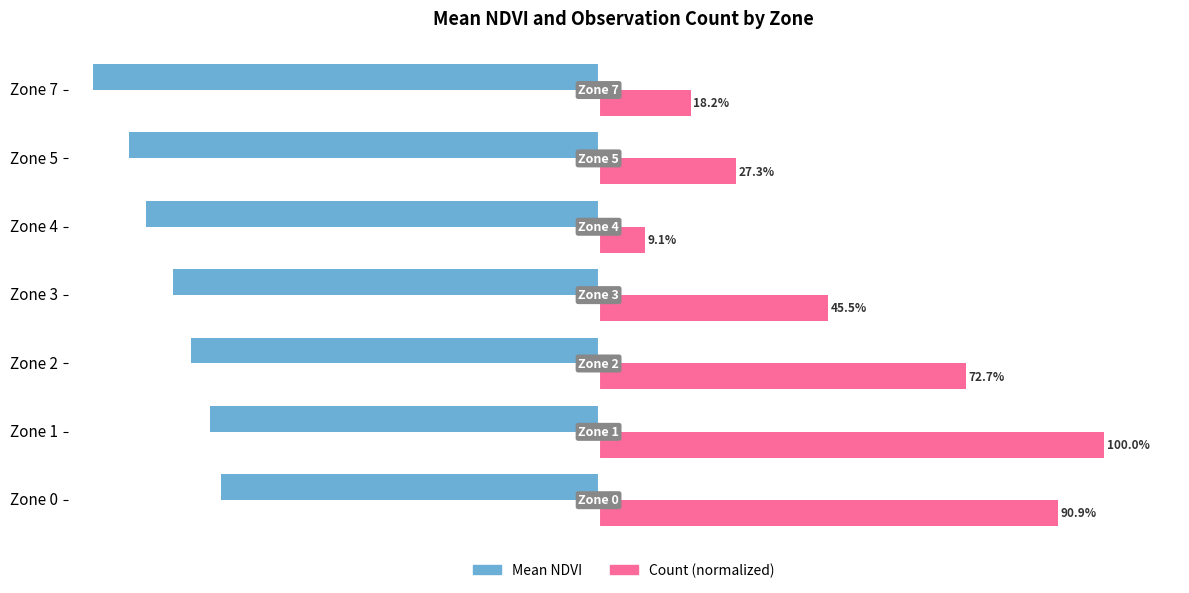

Which category has the lowest value in the Count (normalized) series?

Zone 4